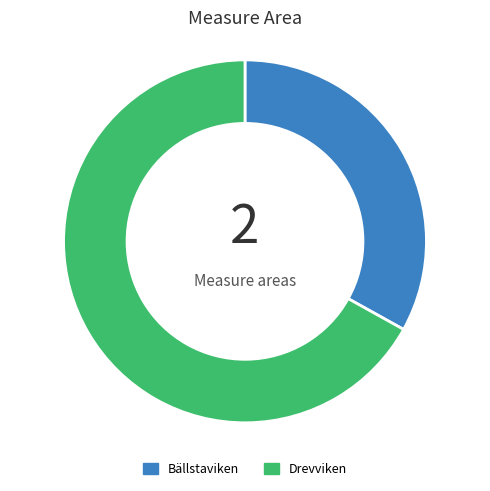

Is it true that Bällstaviken is 1% of the pie?

False